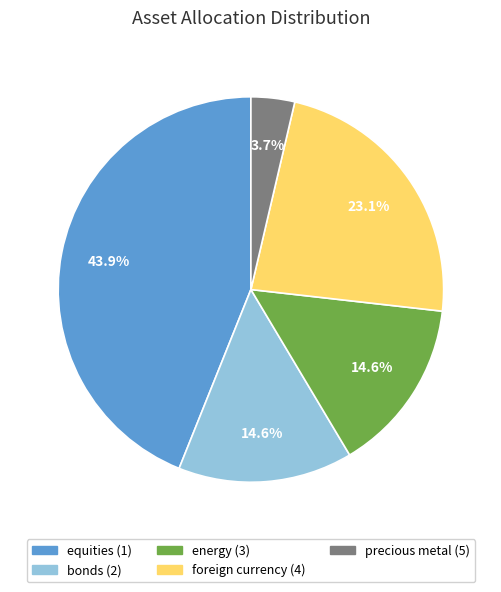

What is the largest slice in the pie chart?

equities (1)